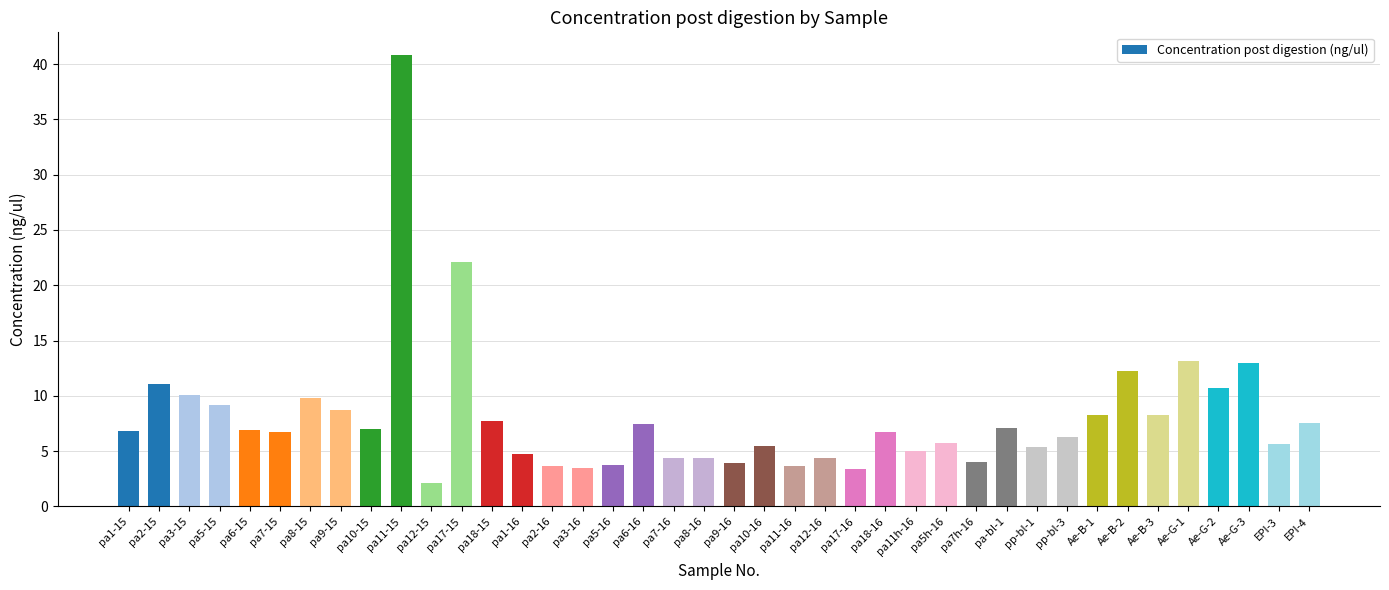

What is the change in value from pa3-15 to Ae-B-3?

-1.8